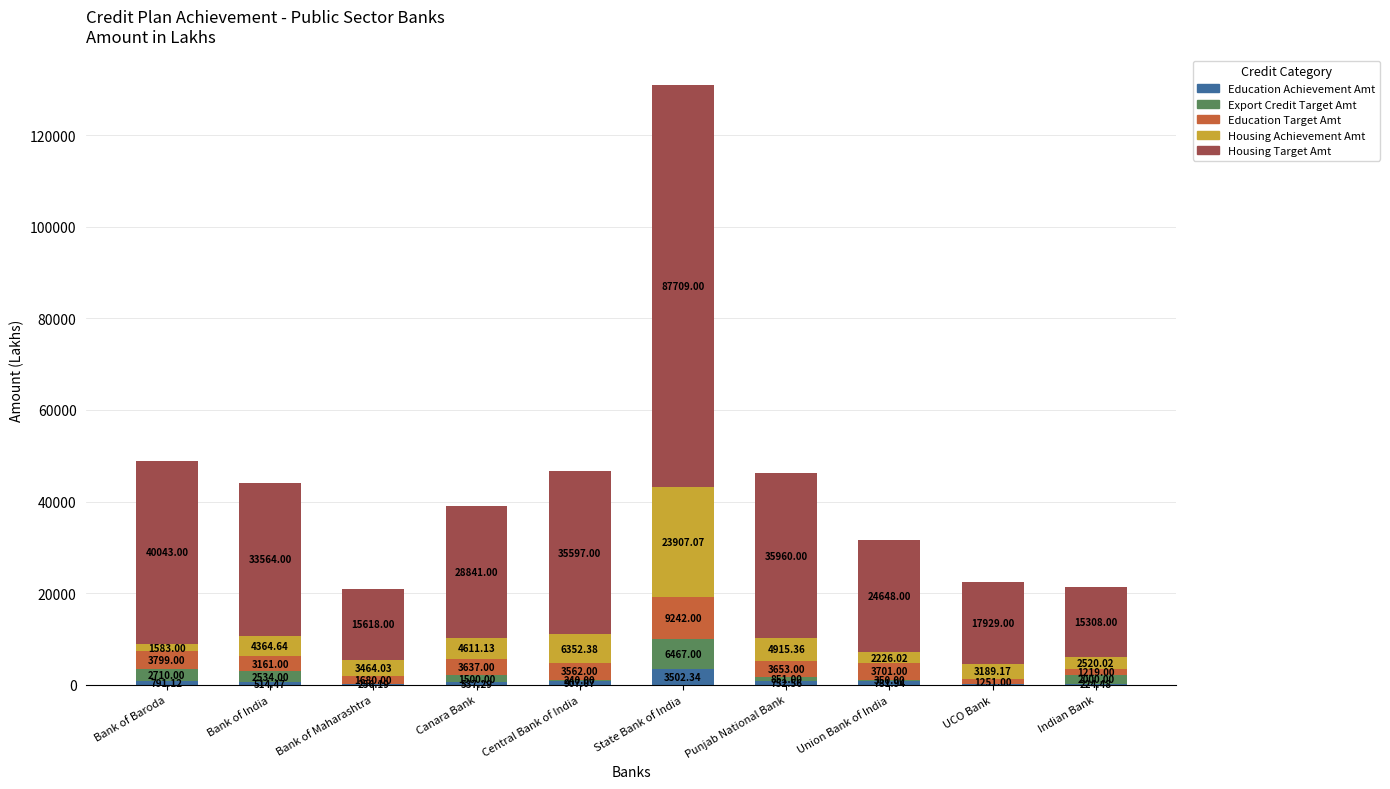

What is the total value across all series at Union Bank of India?

31707.0